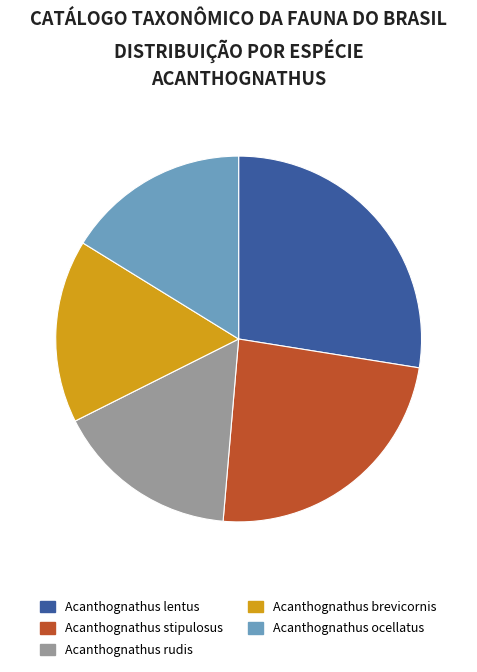

Do Acanthognathus rudis and Acanthognathus lentus together represent more than half of the pie?

No